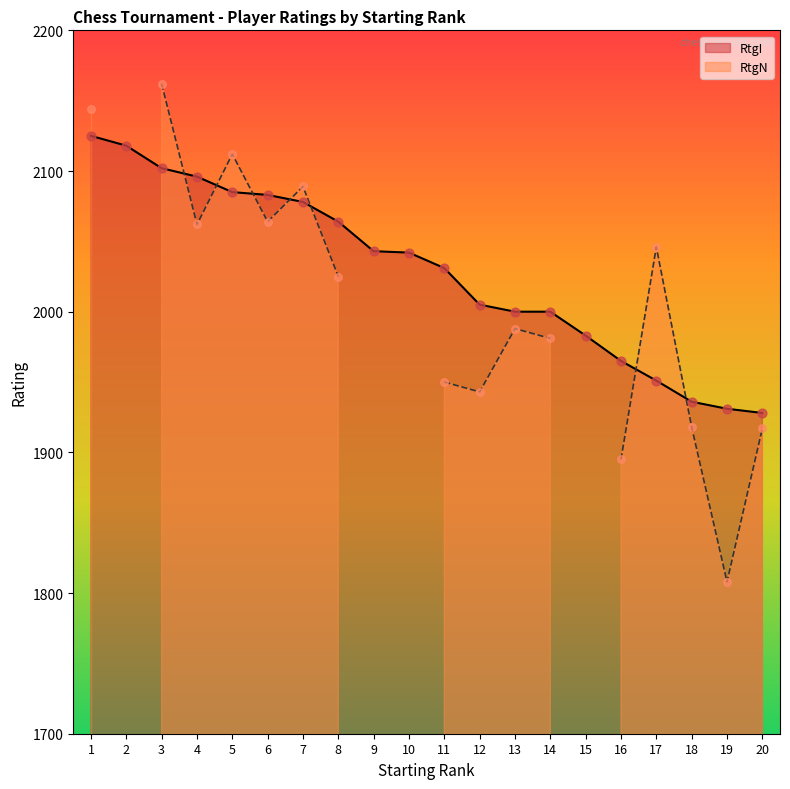

The value of RtgI at 7 is 2078. True or false?

True